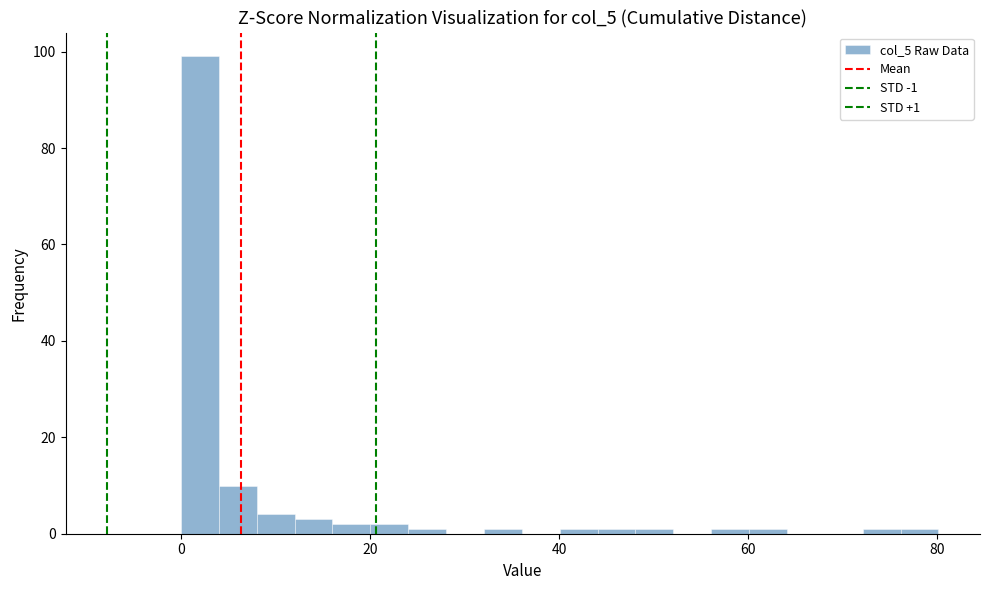

Around what value on the x-axis is the tallest bar? Give the approximate position of its centre, as read against the axis.

2